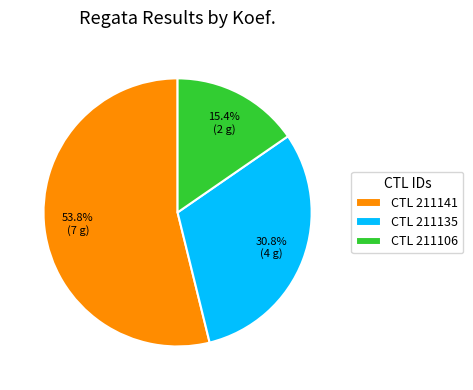

To the nearest percent, what is the difference between the largest and smallest slice percentages?

38%